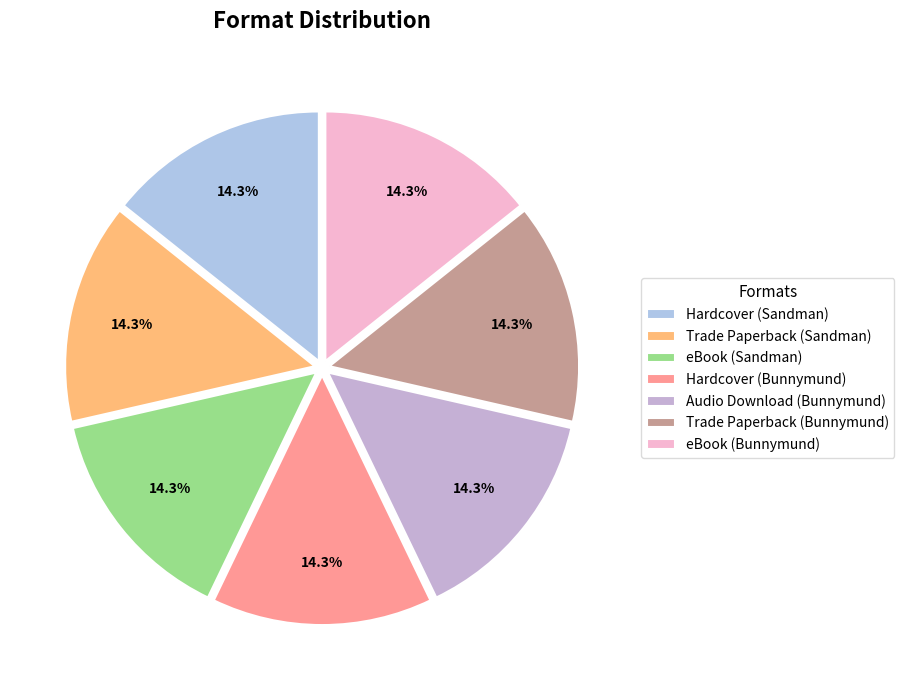

Combined, what portion of the pie is Trade Paperback (Bunnymund) and Trade Paperback (Sandman)?

28.6%